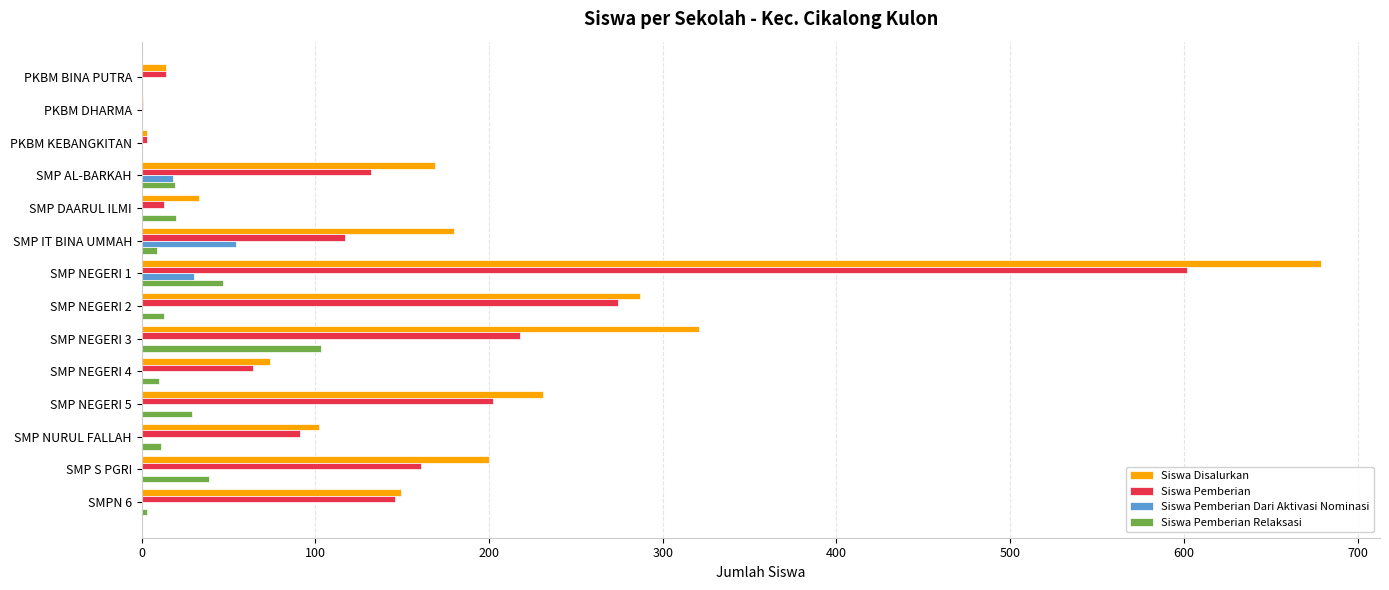

What is the total value across all series at SMP S PGRI?

400